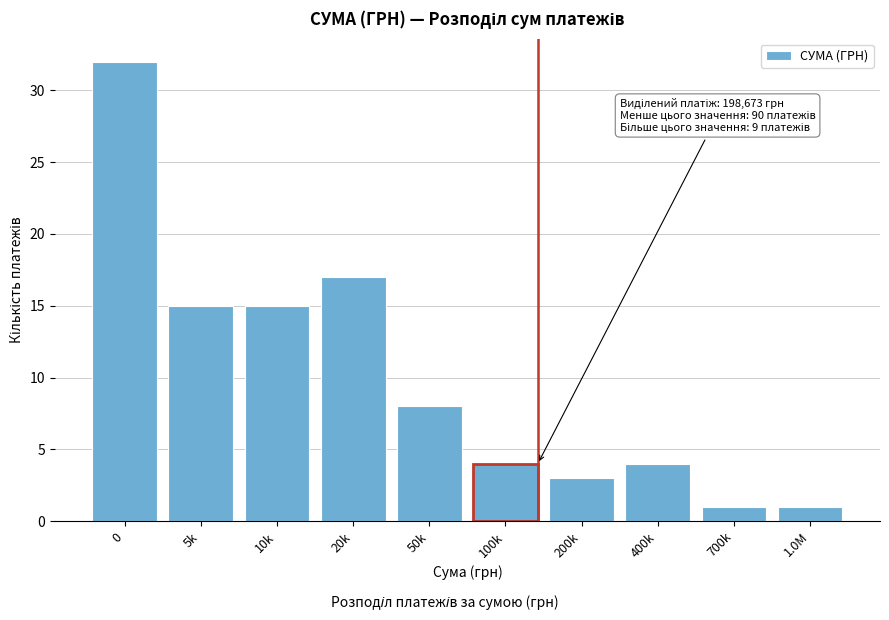

Reading right to left, list all the values displayed in this chart.

1.0M=1	700k=1	400k=4	200k=3	100k=4	50k=8	20k=17	10k=15	5k=15	0=32